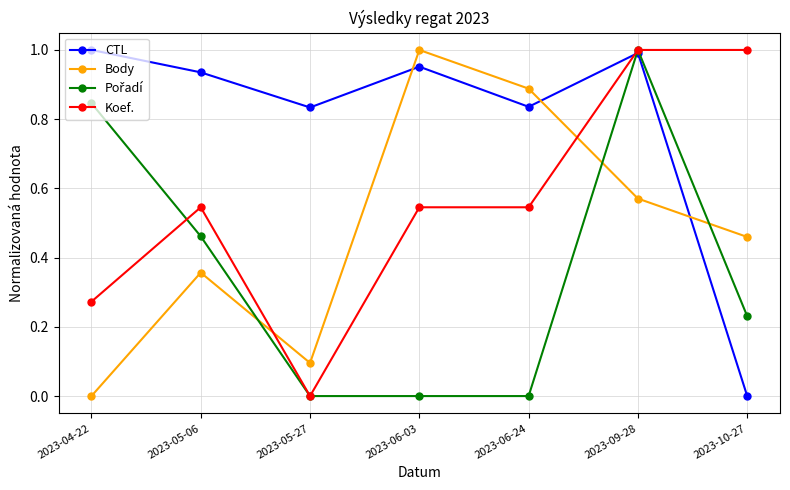

The CTL series shows 0.5 at 2023-06-24. True or false?

False